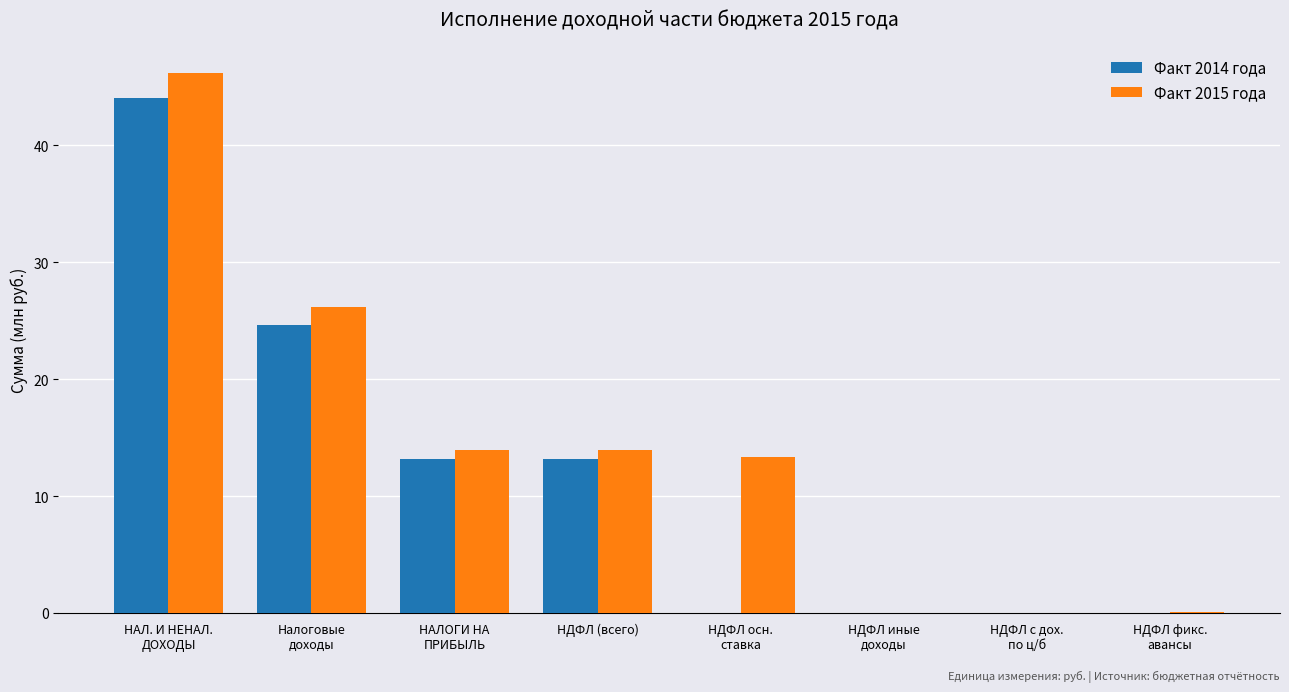

At which label is Факт 2015 года closest to 23?

Налоговые
доходы